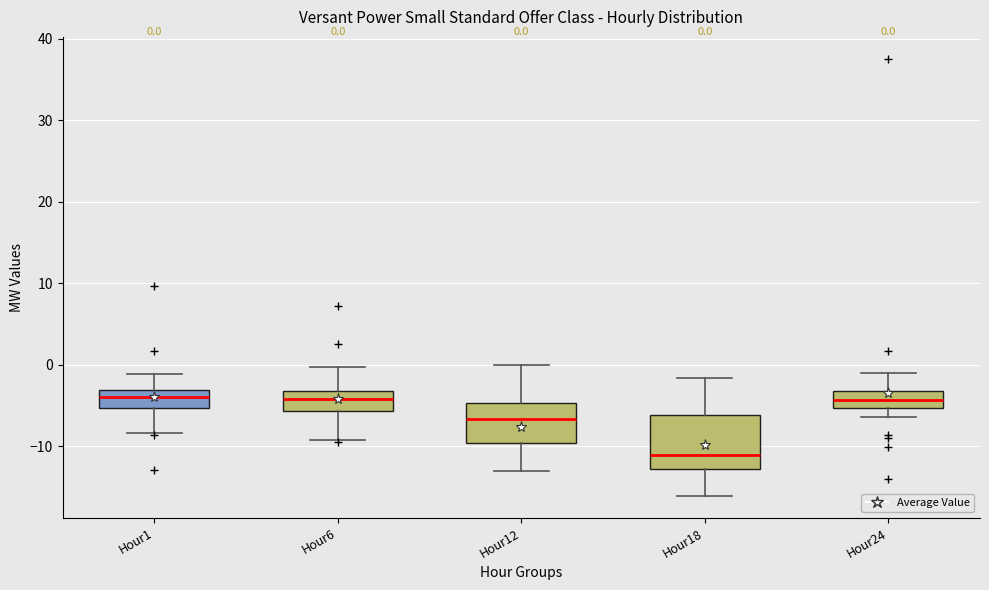

Which box has the lowest median line?

Hour18